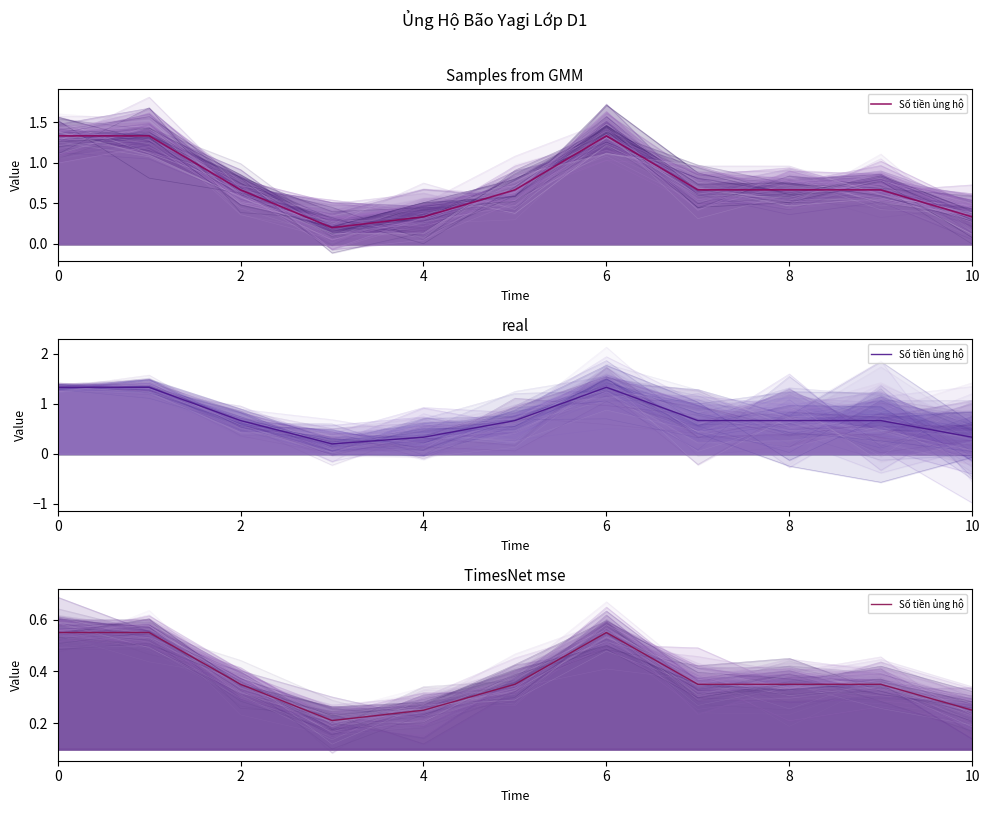

What is the minimum value shown in the chart?

0.2